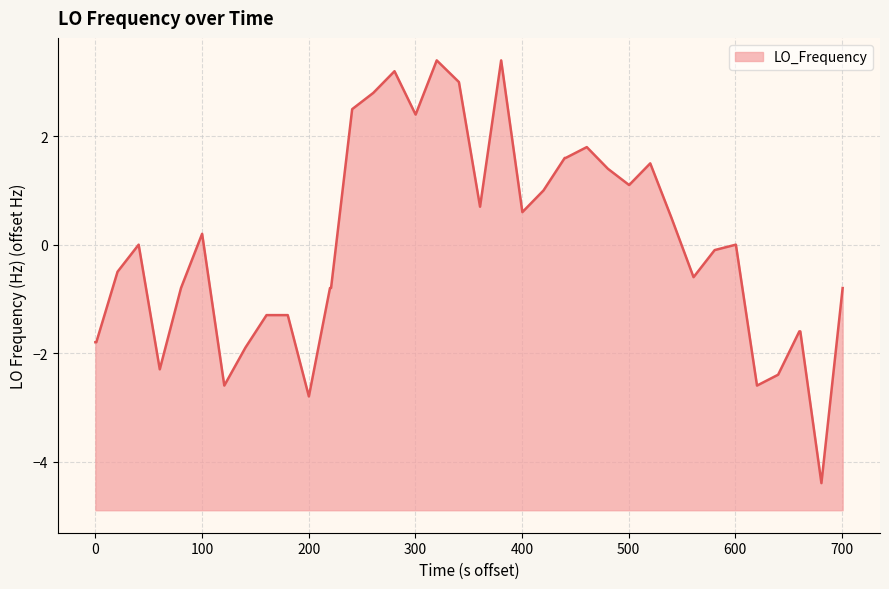

What is the difference between the maximum and minimum values?

7.8